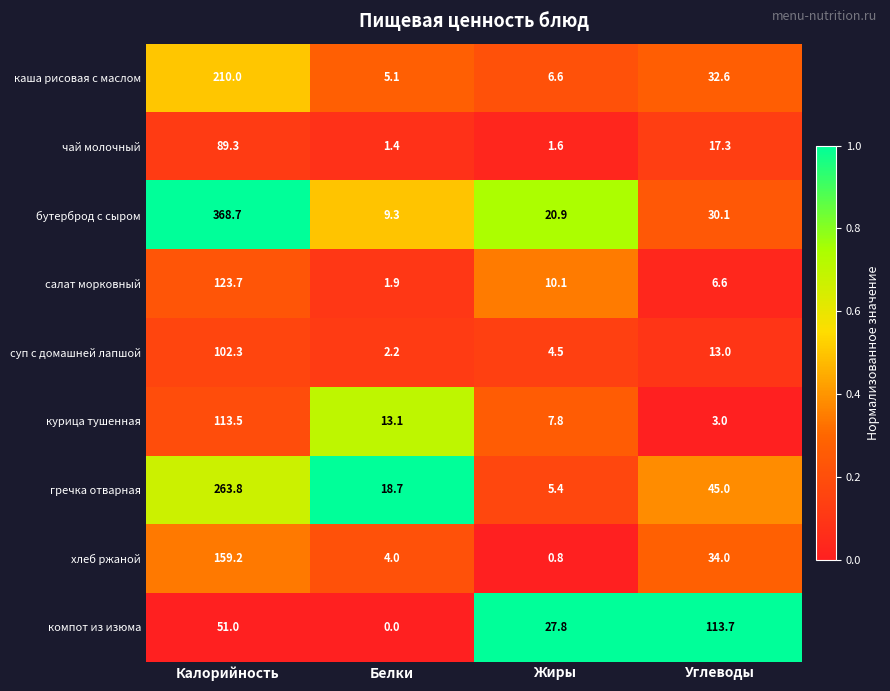

List the series in order of their peak value, lowest first.

чай молочный, суп с домашней лапшой, курица тушенная, компот из изюма, салат морковный, хлеб ржаной, каша рисовая с маслом, гречка отварная, бутерброд с сыром